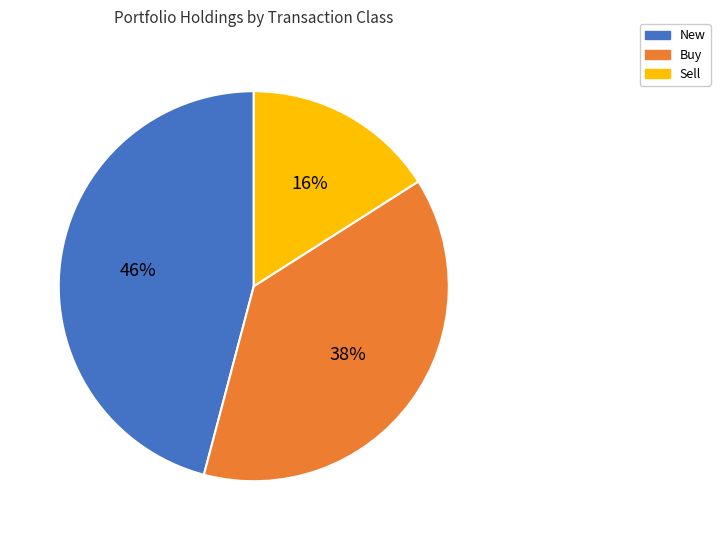

Is the sum of Sell and New greater than half?

Yes